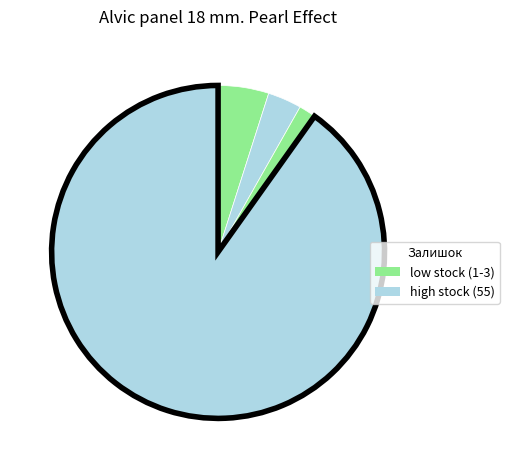

Count the number of slices in the pie.

4